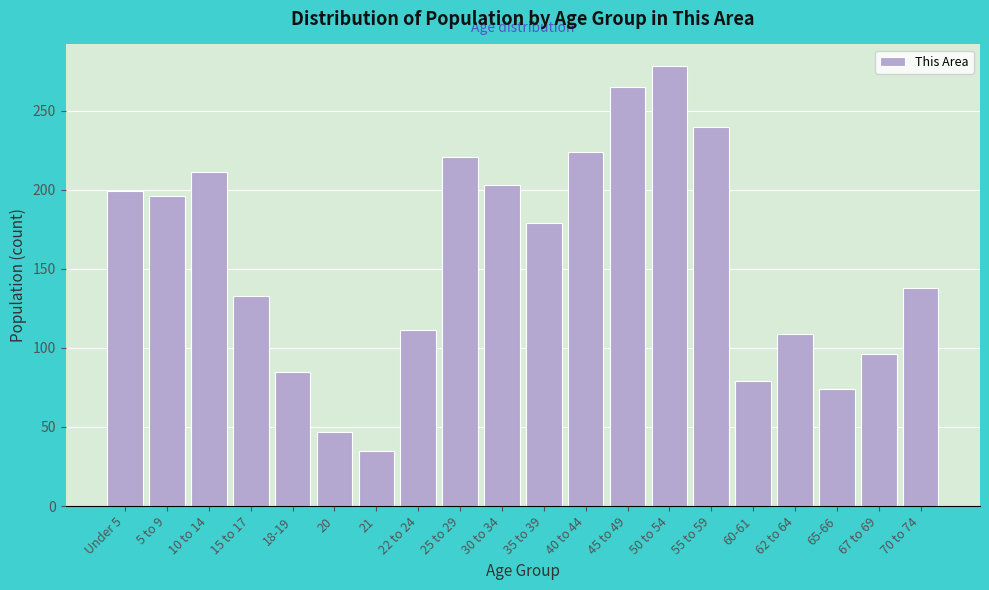

Reading left to right, extract all data points from this chart.

Under 5=199	5 to 9=196	10 to 14=211	15 to 17=133	18-19=85	20=47	21=35	22 to 24=111	25 to 29=221	30 to 34=203	35 to 39=179	40 to 44=224	45 to 49=265	50 to 54=278	55 to 59=240	60-61=79	62 to 64=109	65-66=74	67 to 69=96	70 to 74=138